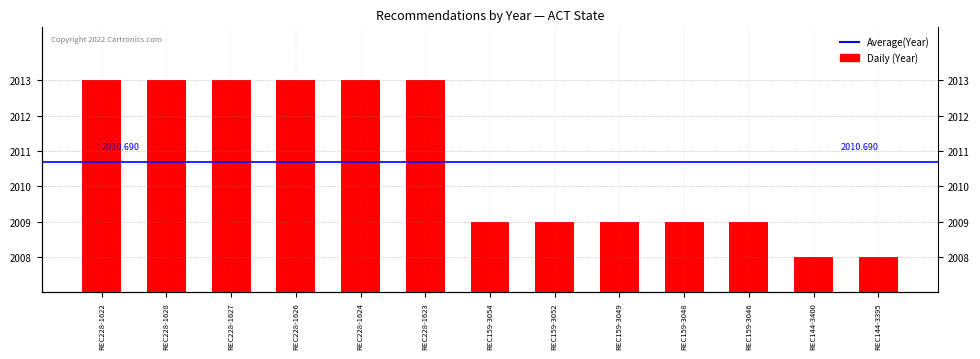

Rank the categories by value from lowest to highest.

REC144-3400, REC144-3395, REC159-3054, REC159-3052, REC159-3049, REC159-3048, REC159-3046, REC228-1622, REC228-1628, REC228-1627, REC228-1626, REC228-1624, REC228-1623